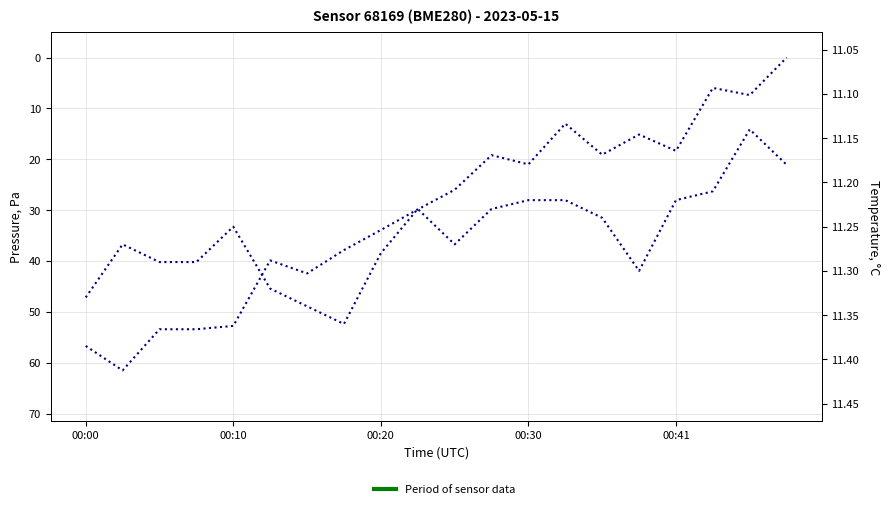

What is the difference between the pressure values at 6 and 15?

27.3